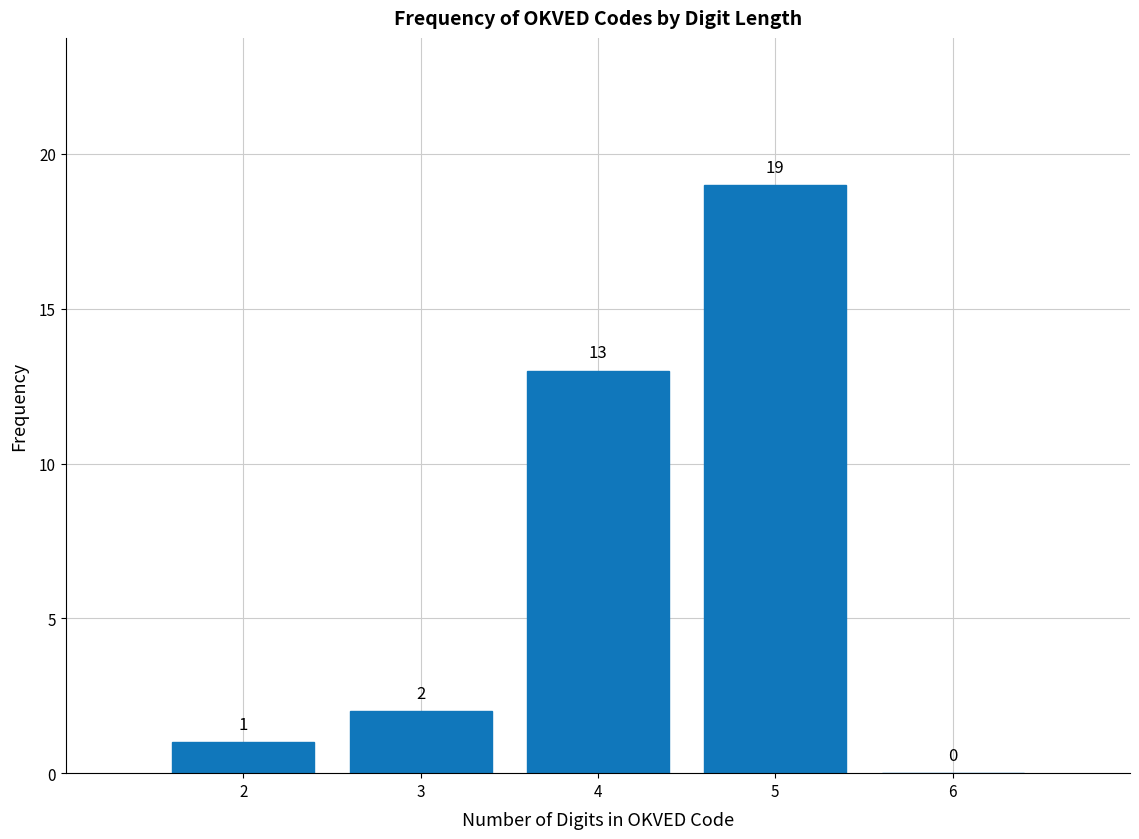

Reading left to right, list all the values displayed in this chart.

2=1	3=2	4=13	5=19	6=0